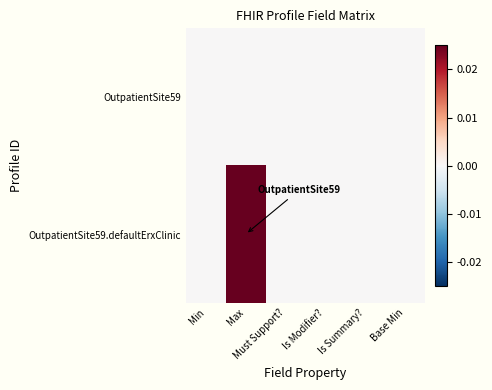

At which category is the sum across all series the highest?

Max